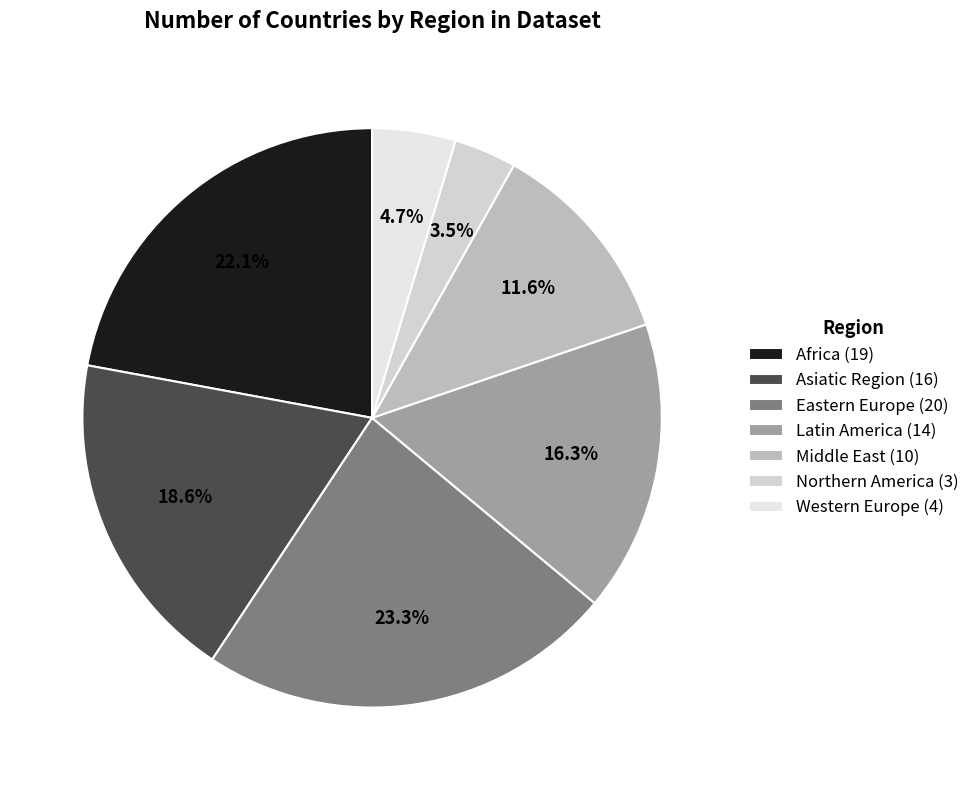

Rank the categories by value from highest to lowest.

Eastern Europe, Africa, Asiatic Region, Latin America, Middle East, Western Europe, Northern America